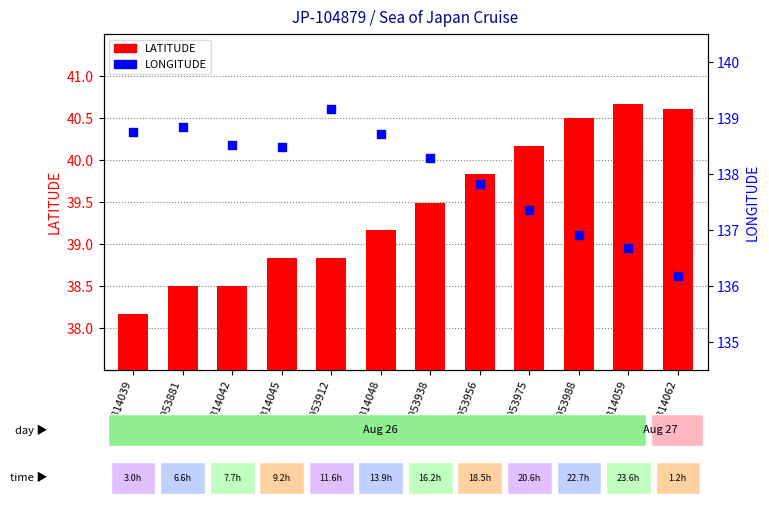

Which series contains the lowest Y value?

LATITUDE